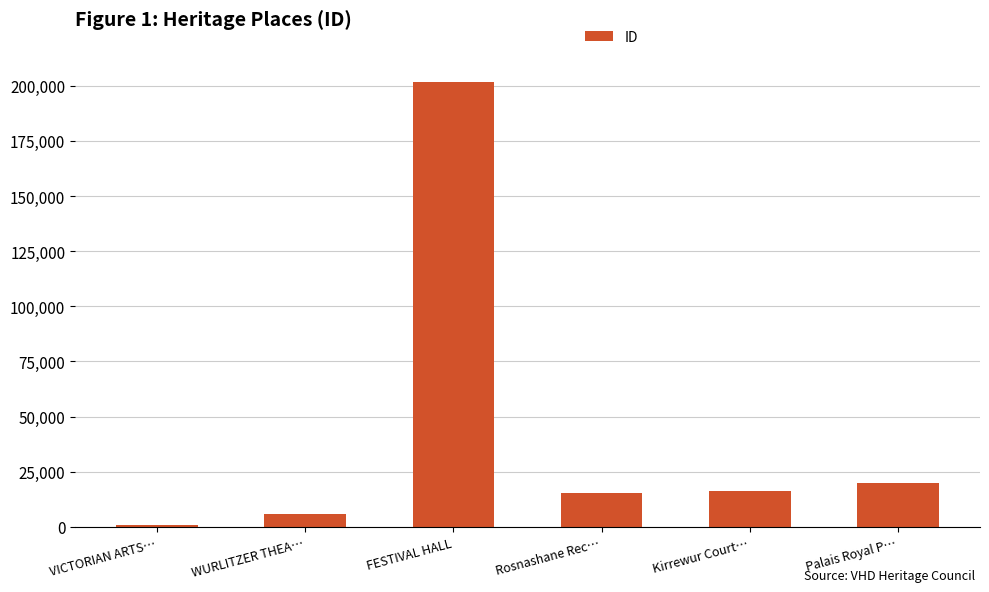

What is the maximum value shown in the chart?

201568